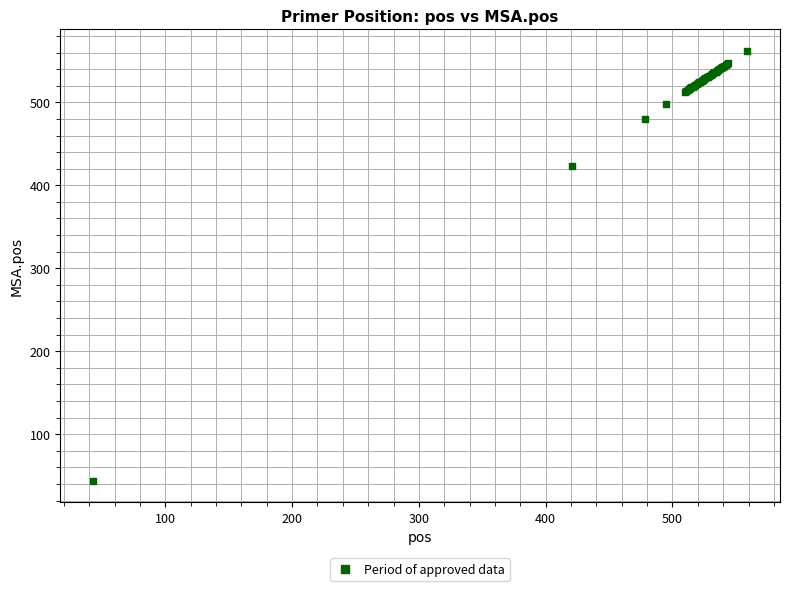

What Y value in the scatter plot is closest to 303?

423